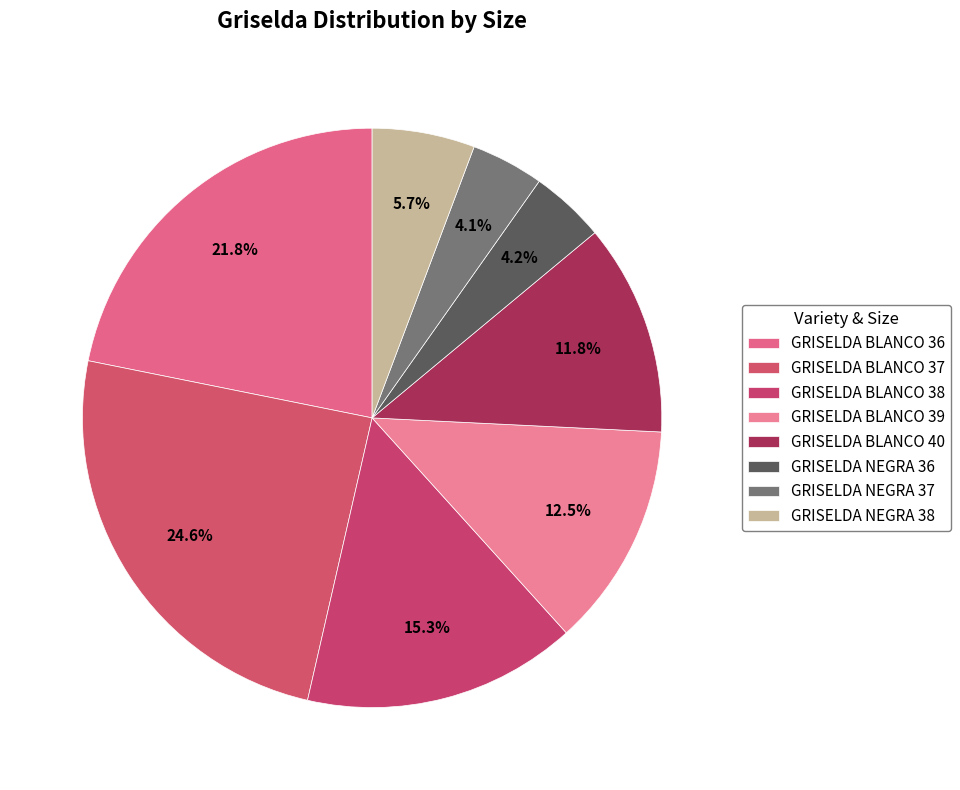

Is GRISELDA NEGRA 38 the majority of the pie?

No